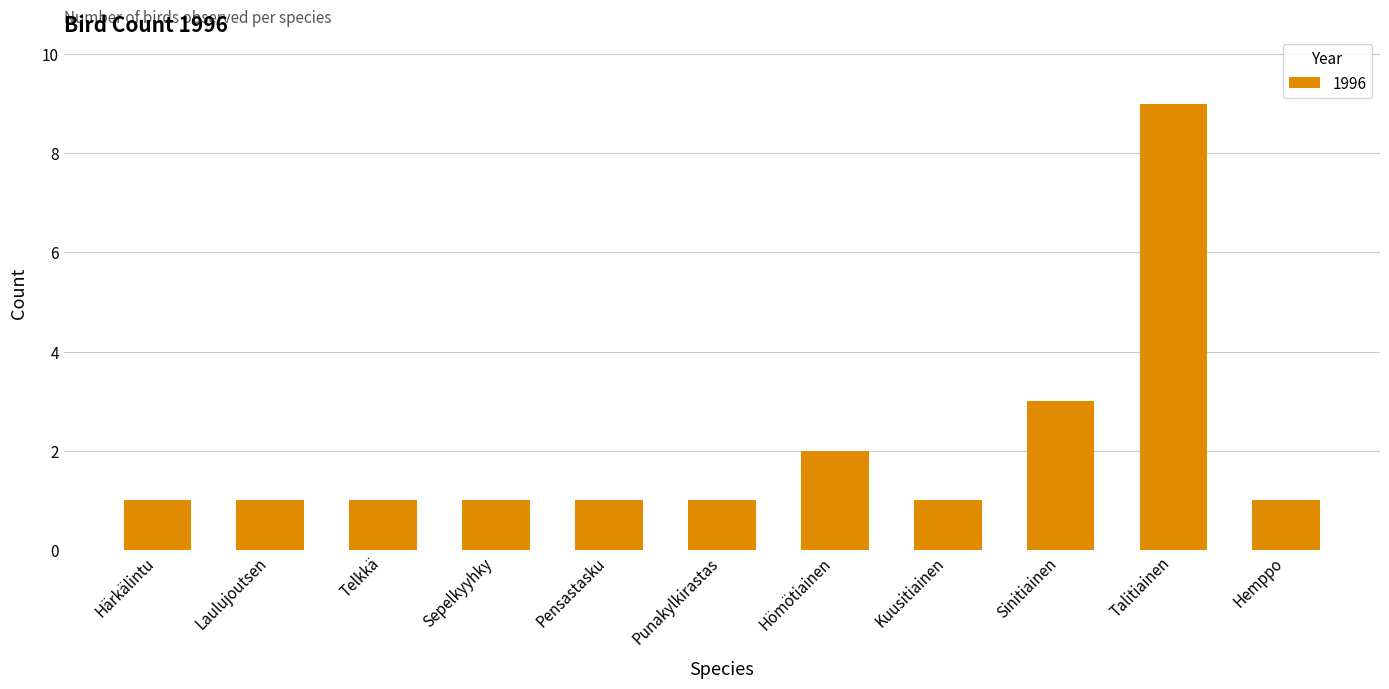

What is the maximum value shown in the chart?

9